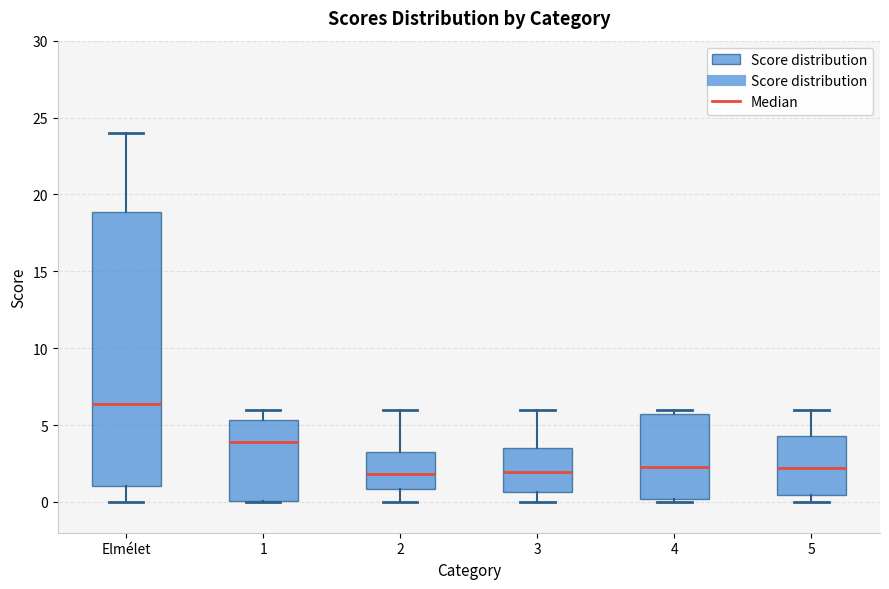

Reading left to right, read every box against the y-axis: the position of its median line, the range the box covers, and the ends of its whiskers. The values are not printed on the chart, so give them approximately, as read against the axis.

Elmélet: median 6.5, box 1.0 to 19.0, whiskers 0.0 to 24.0
1: median 4.0, box 0.0 to 5.5, whiskers 0.0 to 6.0
2: median 2.0, box 1.0 to 3.5, whiskers 0.0 to 6.0
3: median 2.0, box 0.5 to 3.5, whiskers 0.0 to 6.0
4: median 2.5, box 0.0 to 5.5, whiskers 0.0 (just below the box's lower edge) to 6.0
5: median 2.0, box 0.5 to 4.5, whiskers 0.0 to 6.0